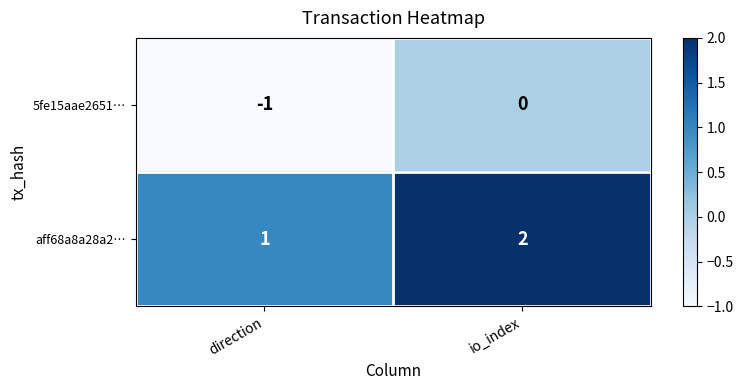

How many distinct data groups are displayed?

2